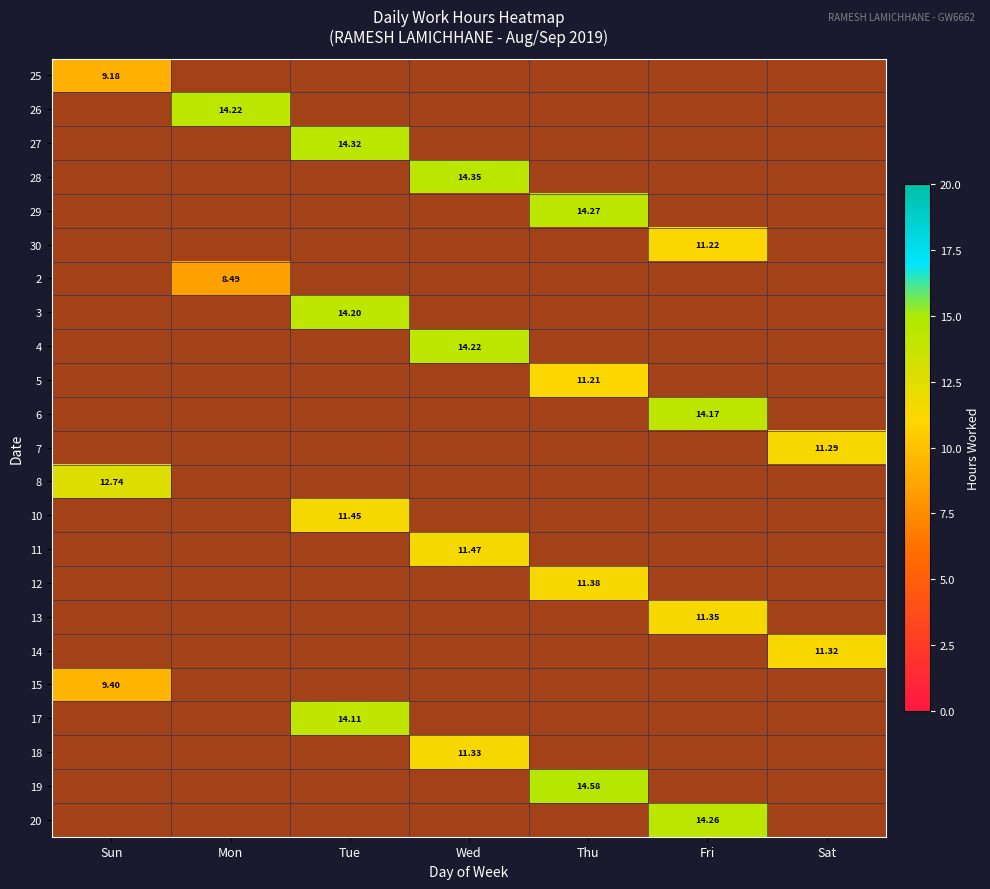

How many data points does each series have?

7